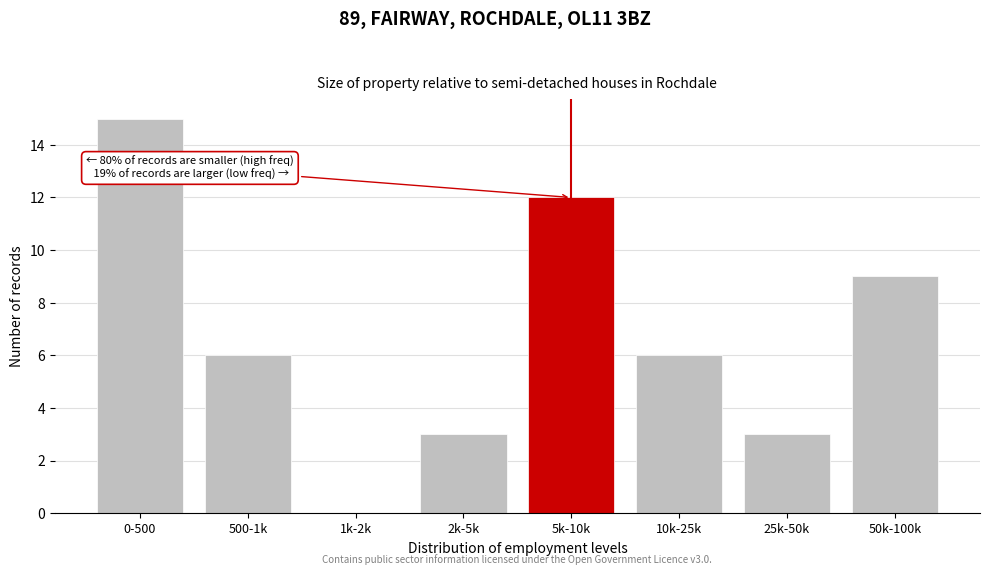

Reading left to right, what are all the values shown in this chart?

0-500=15	500-1k=6	1k-2k=0	2k-5k=3	5k-10k=12	10k-25k=6	25k-50k=3	50k-100k=9